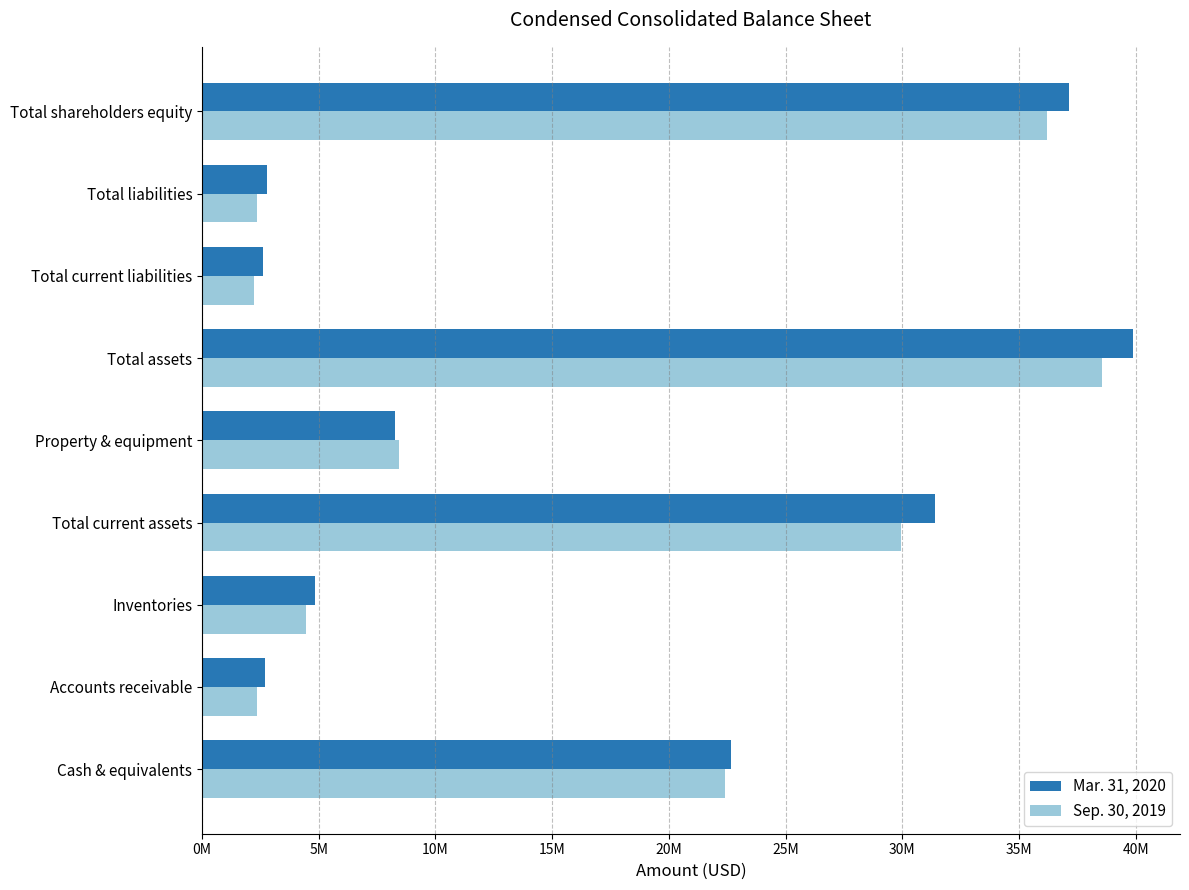

What is the minimum value shown in the chart?

2219222